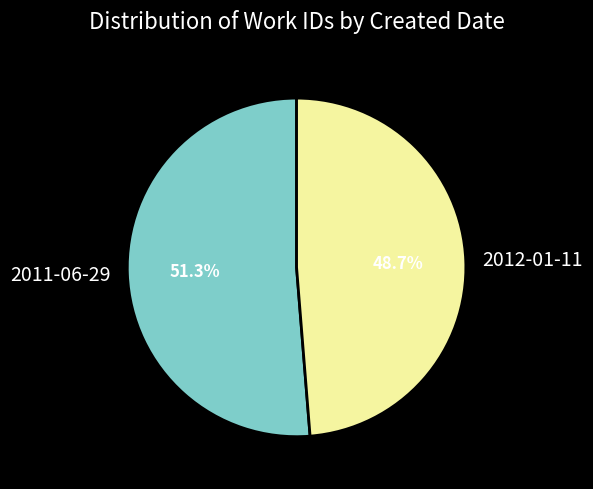

How many segments does this pie chart have?

2